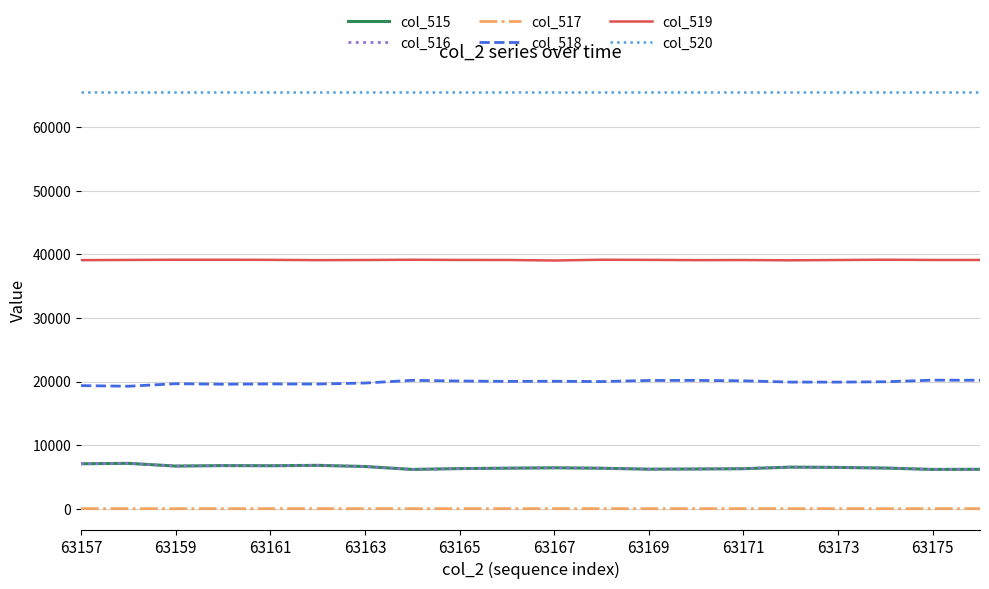

True or false: col_517 and col_520 cross at least once.

False